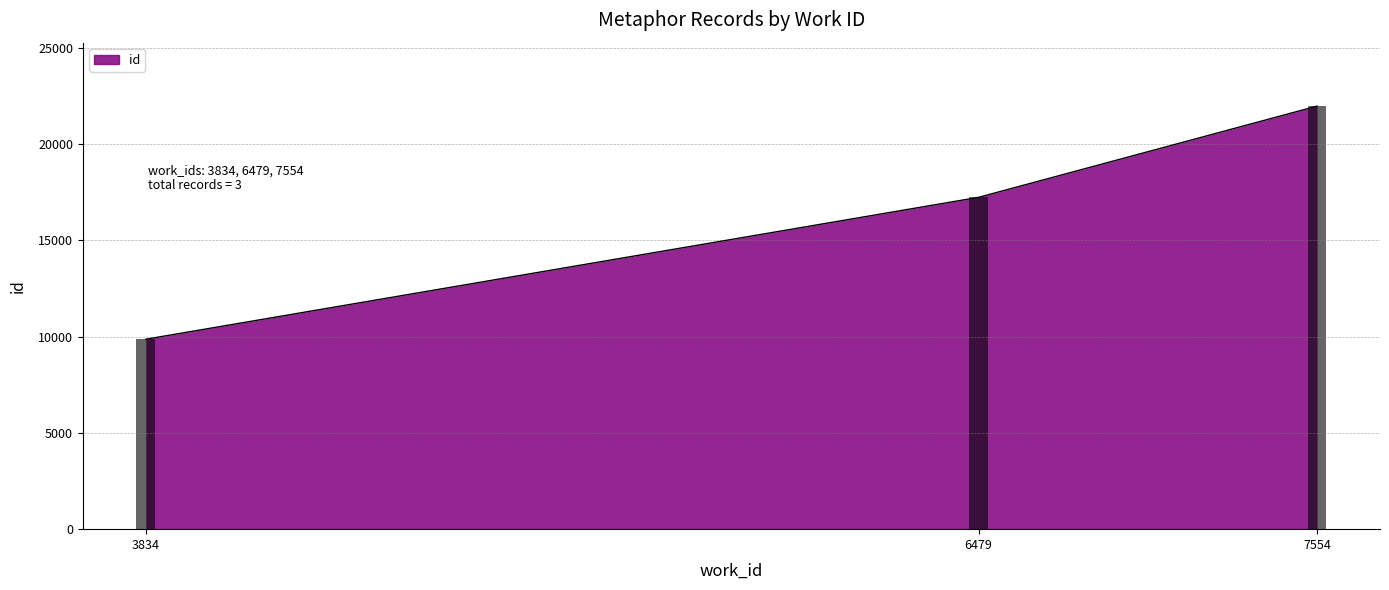

What is the smallest value displayed?

9865